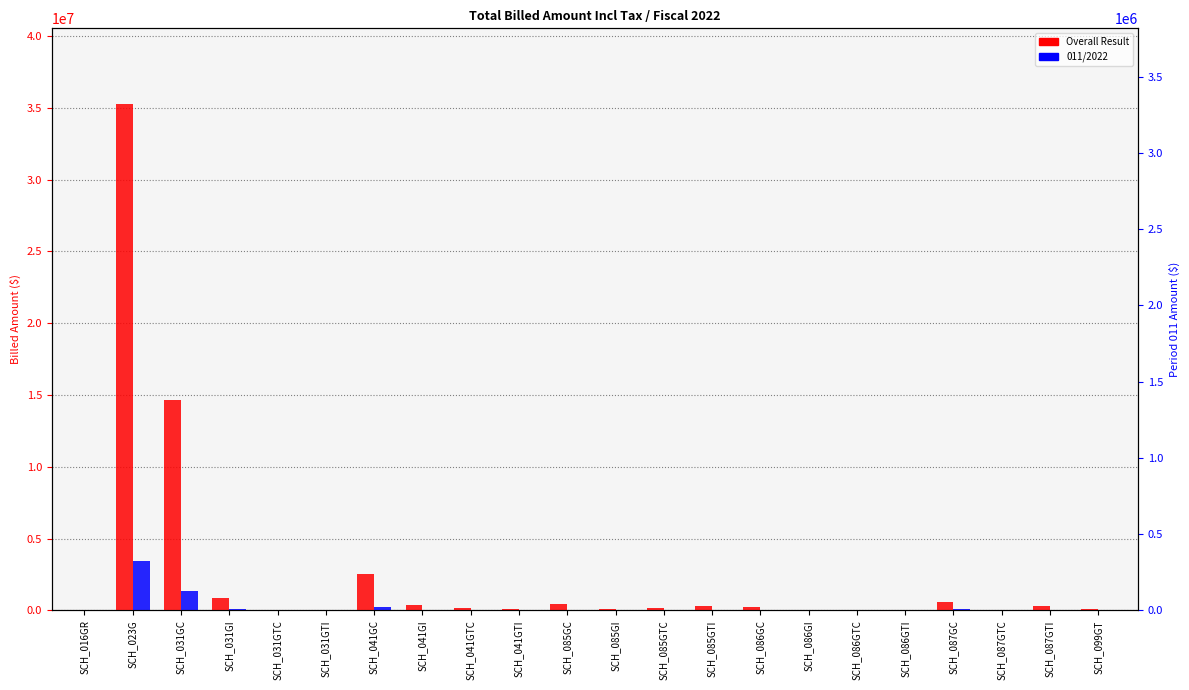

What is the sum of the 011/2022 values at SCH_031GTC and SCH_087GTI?

46673.6